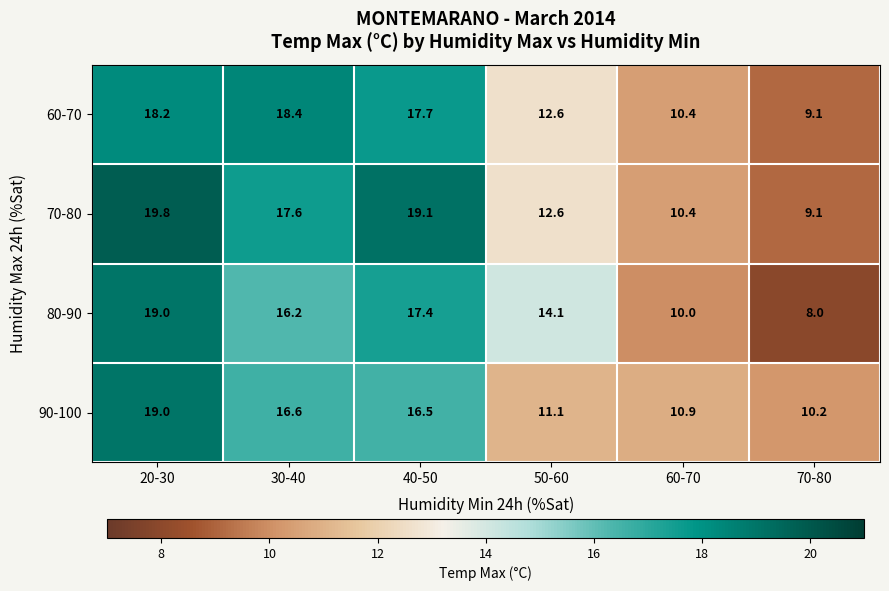

The 80-90 series shows 8.0 at 70-80. True or false?

True